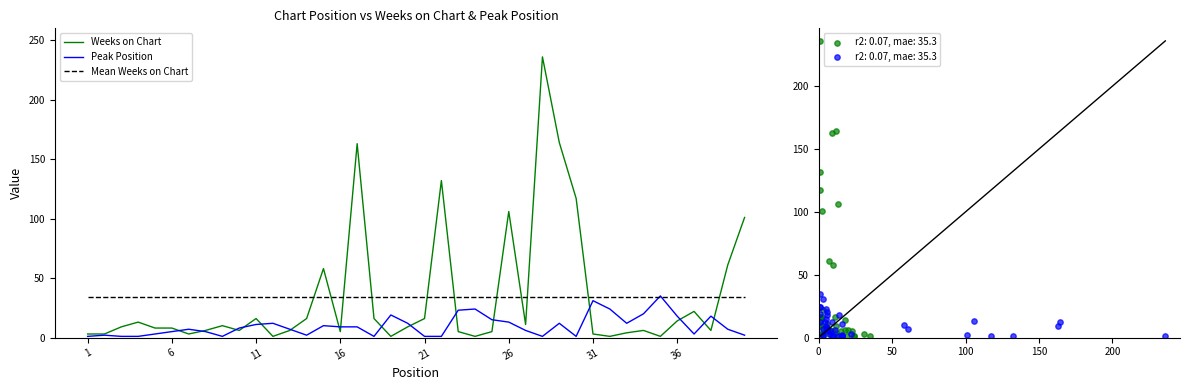

Which series has the largest Y range (max minus min)?

Weeks on Chart